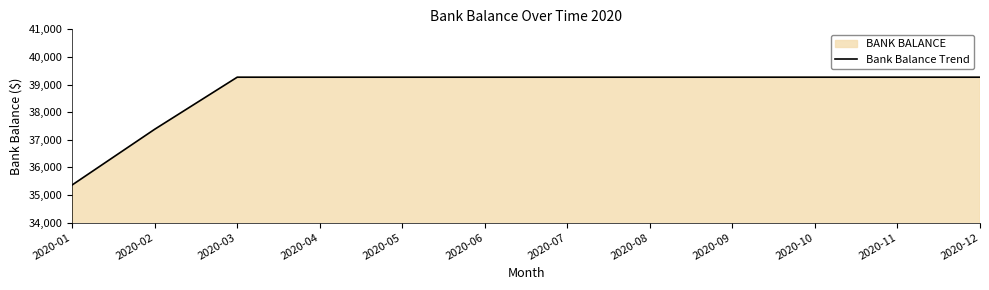

True or false: the data shows 68702.4 at 2020-07.

False